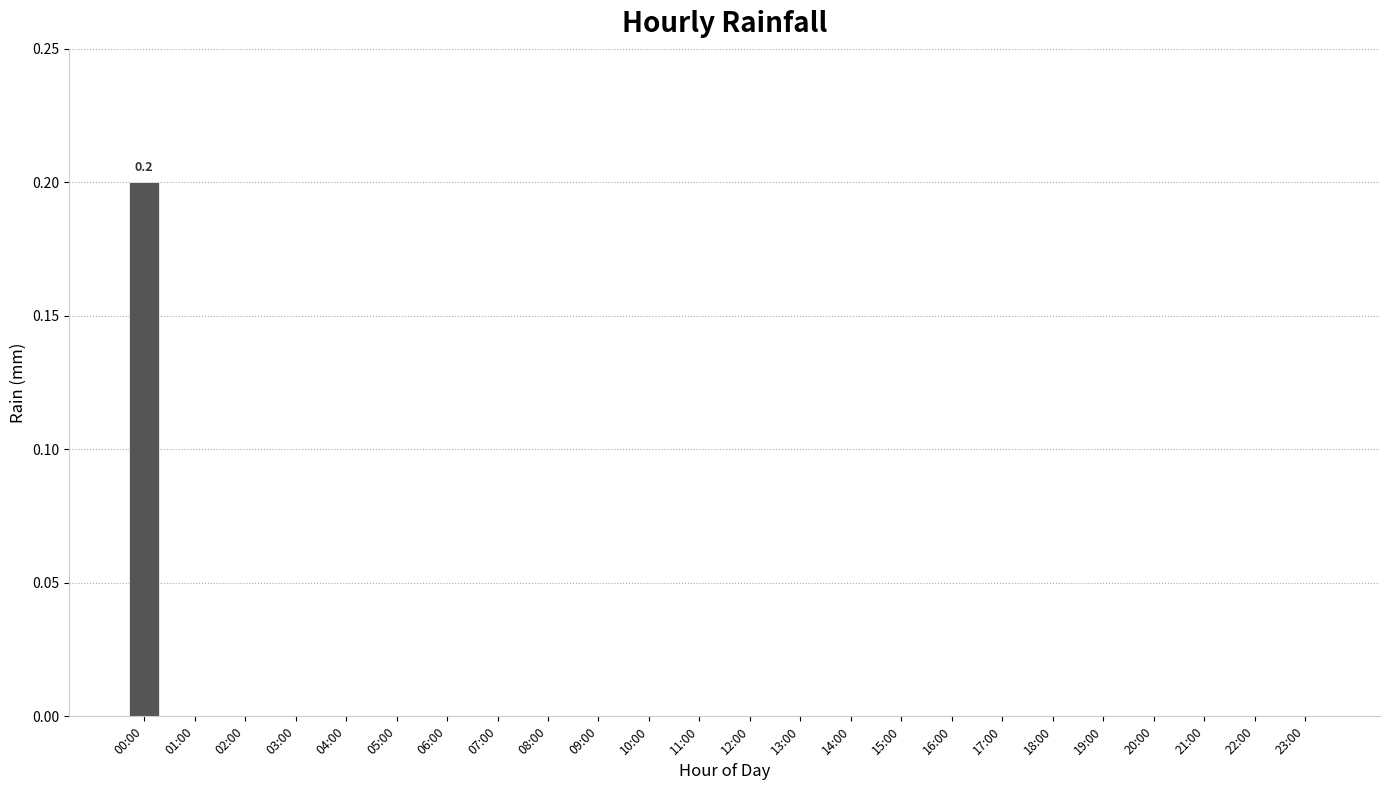

Which label corresponds to the largest value in the chart?

00:00